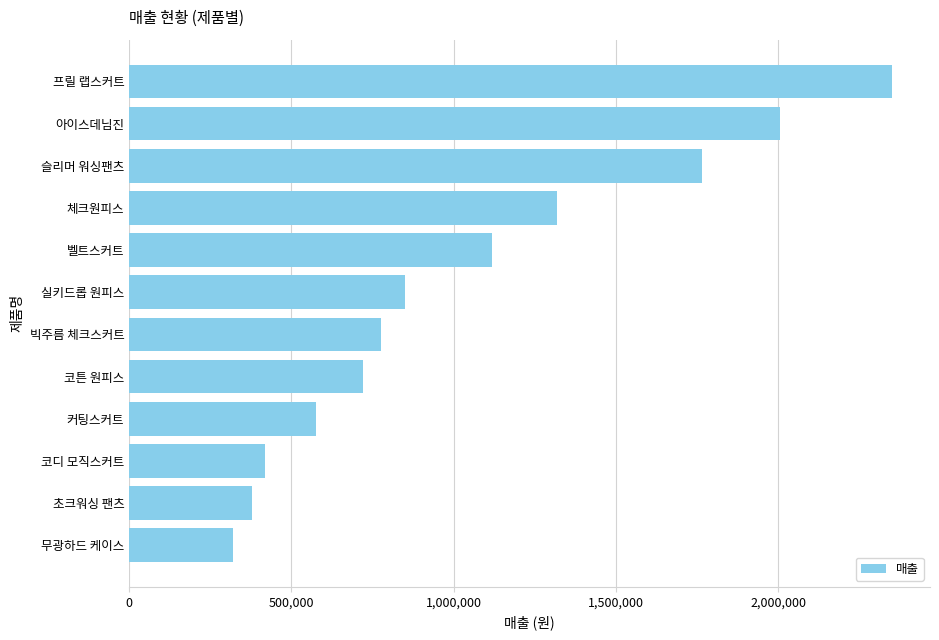

At which category does the chart reach its peak across all series?

프릴 랩스커트